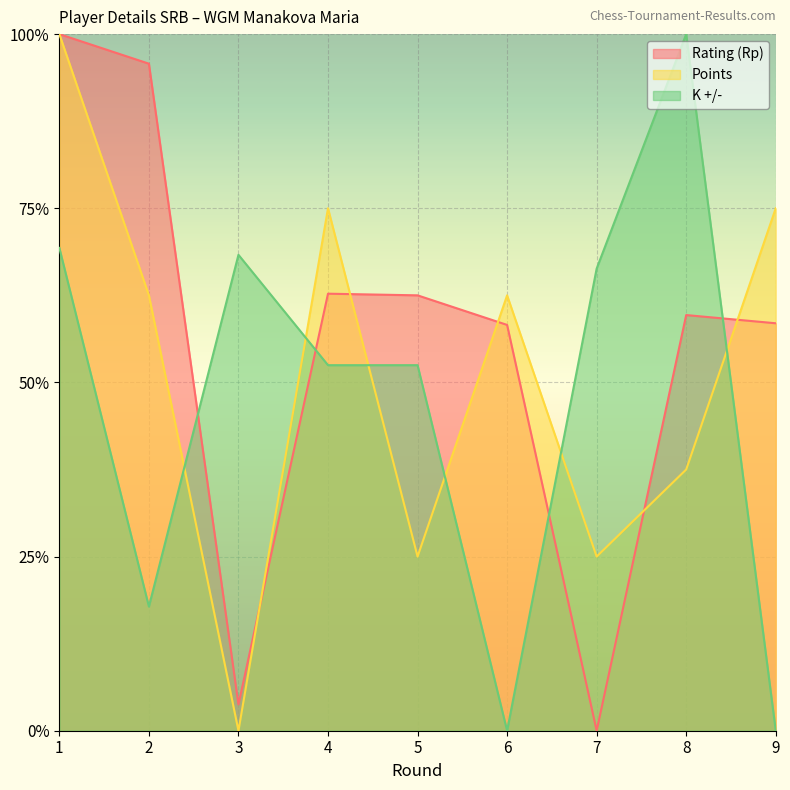

At which label is Points closest to 0?

3